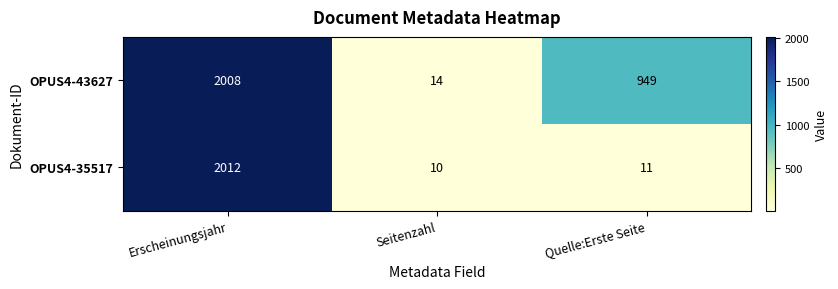

At which category is the sum across all series the highest?

Erscheinungsjahr